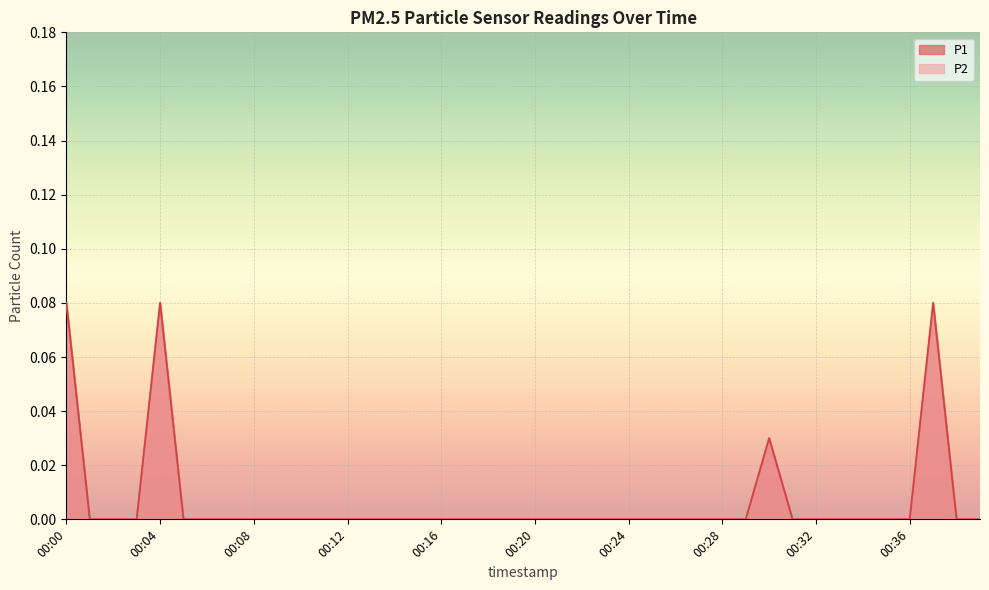

What are all the series names shown in the legend?

P1, P2